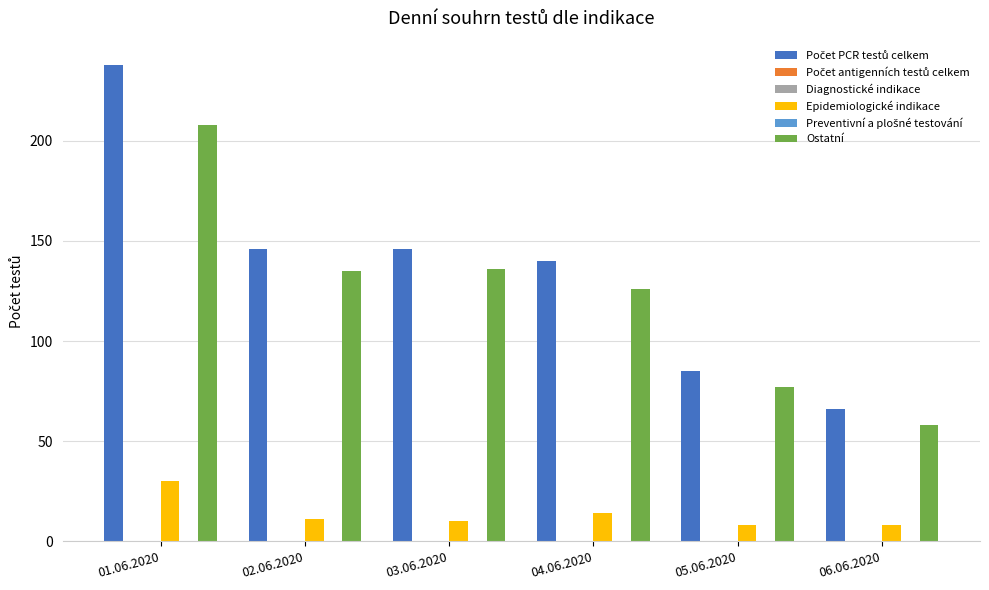

The value of Ostatní at 03.06.2020 is 231. True or false?

False